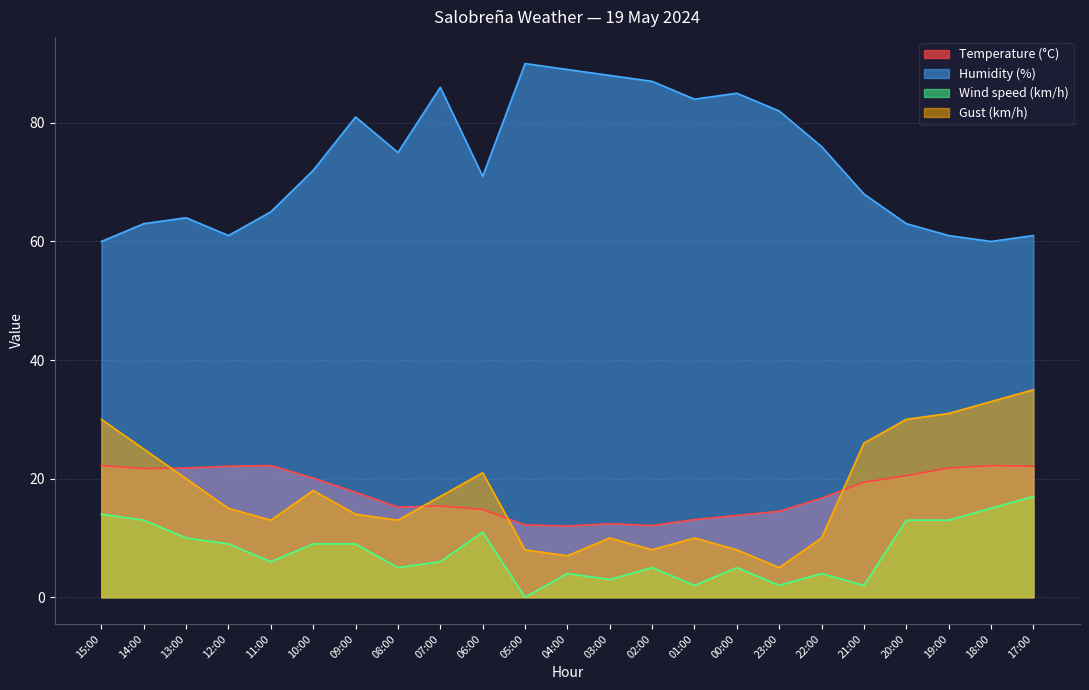

What is the approximate value of Humidity (%) at 08:00?

75.0